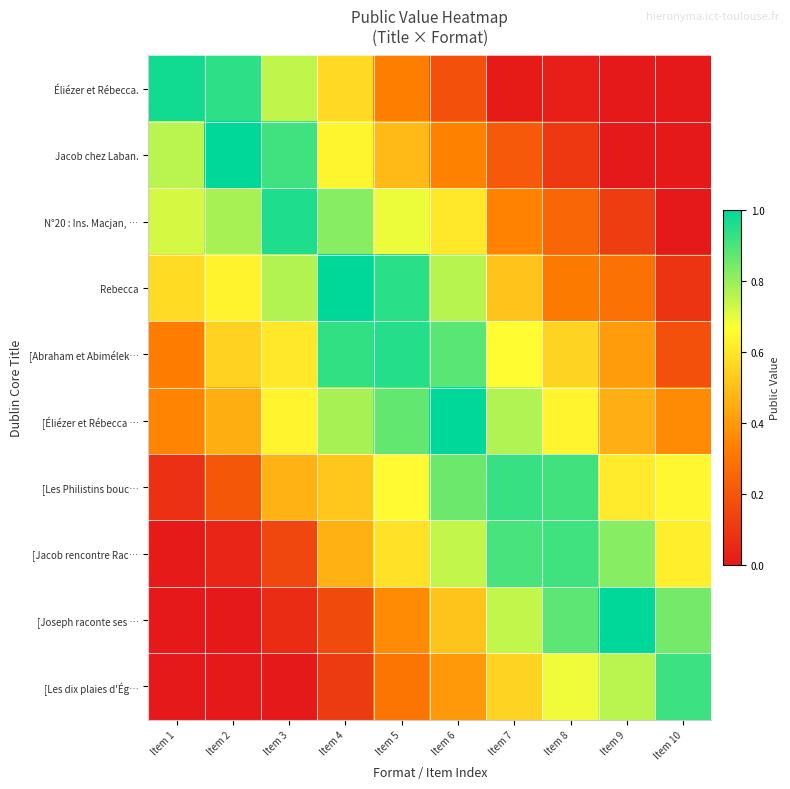

Which has a higher value, Item 6 or Item 10?

Item 6